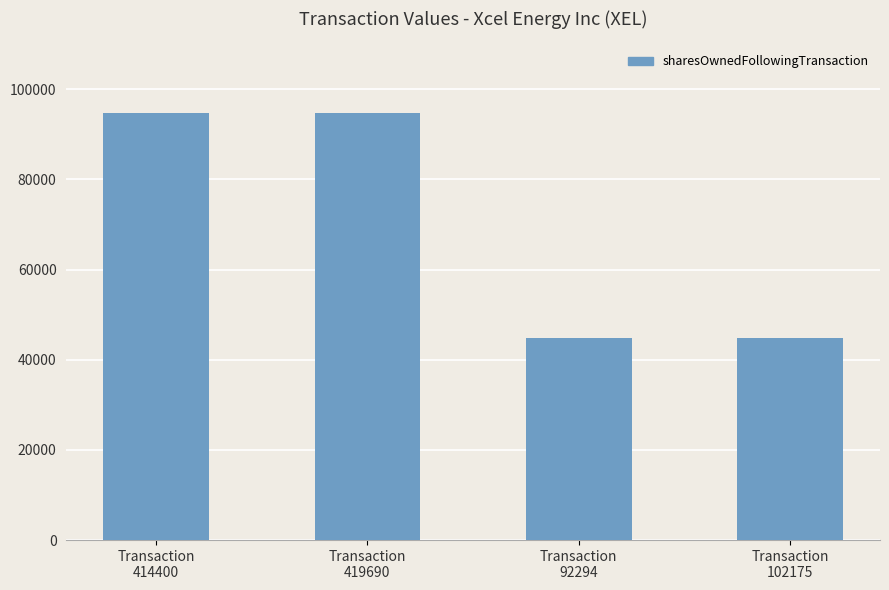

Reading left to right, list all the values displayed in this chart.

94770	94770	44854	44854